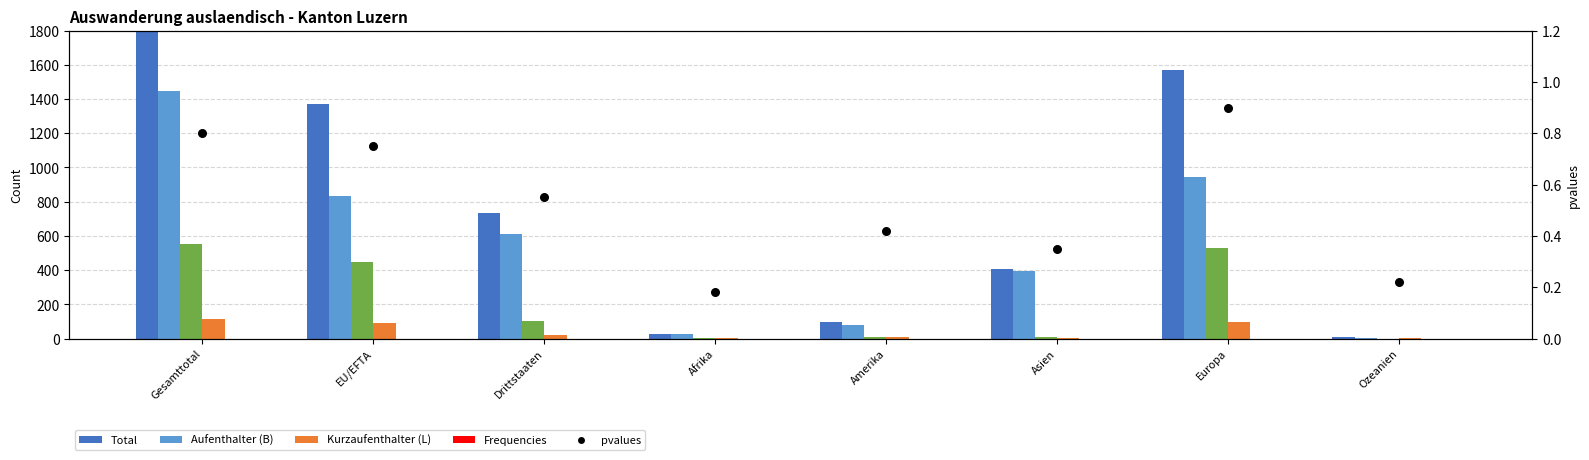

Which series has the largest total across all categories?

Total